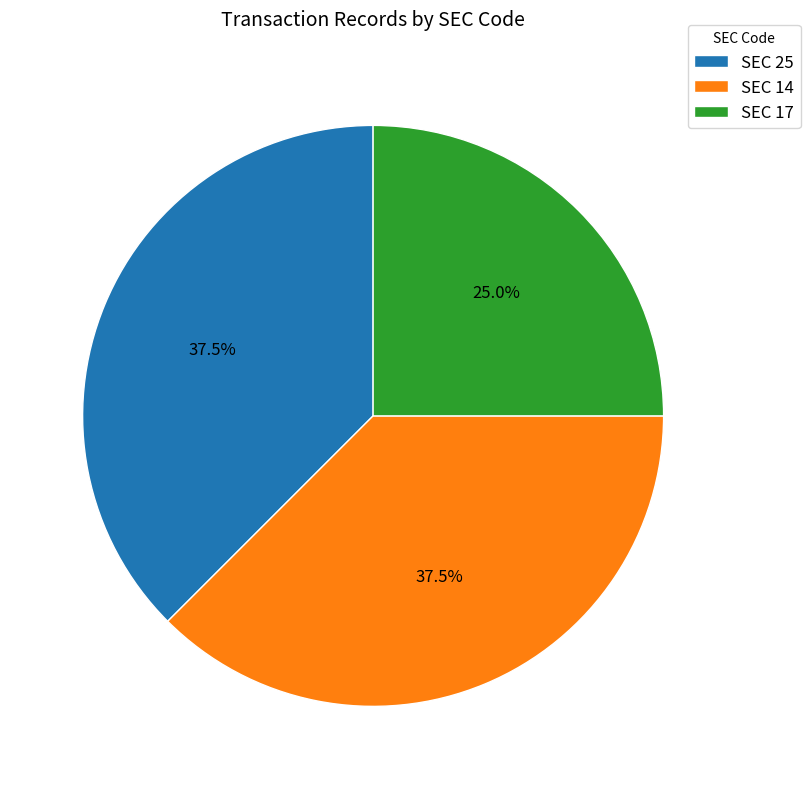

To the nearest percent, what is the average slice percentage?

33%